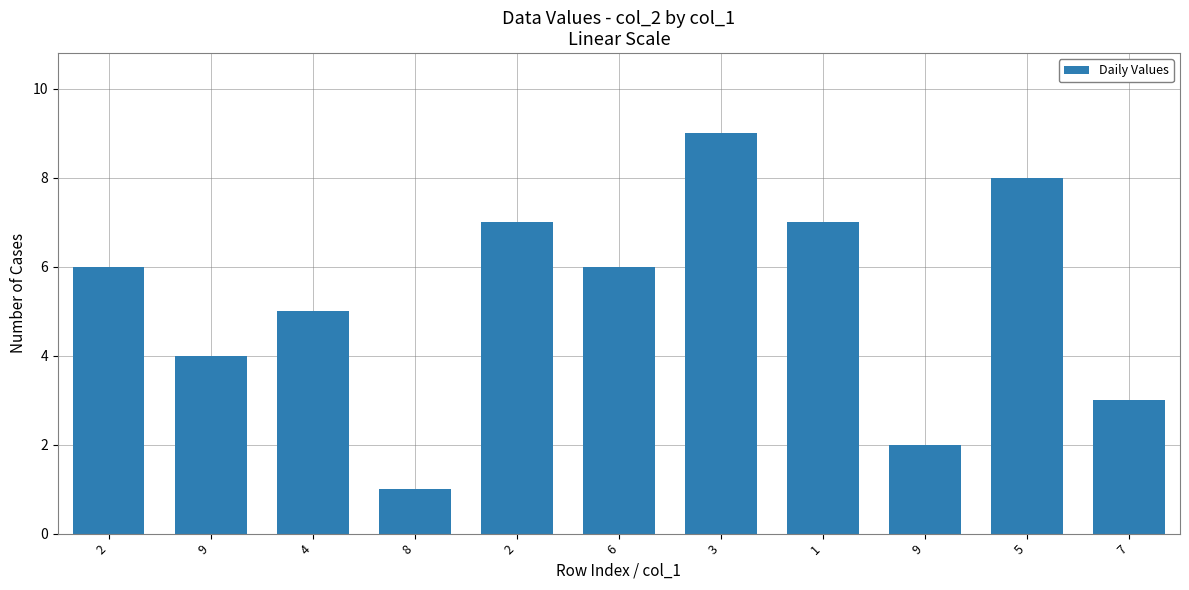

What is the difference between the maximum and minimum values?

8